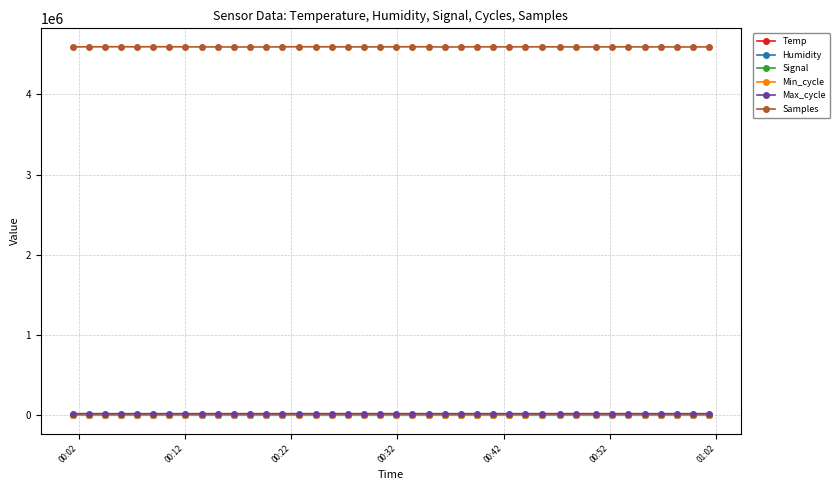

True or false: Samples has more than 0 points higher than both neighbors.

True